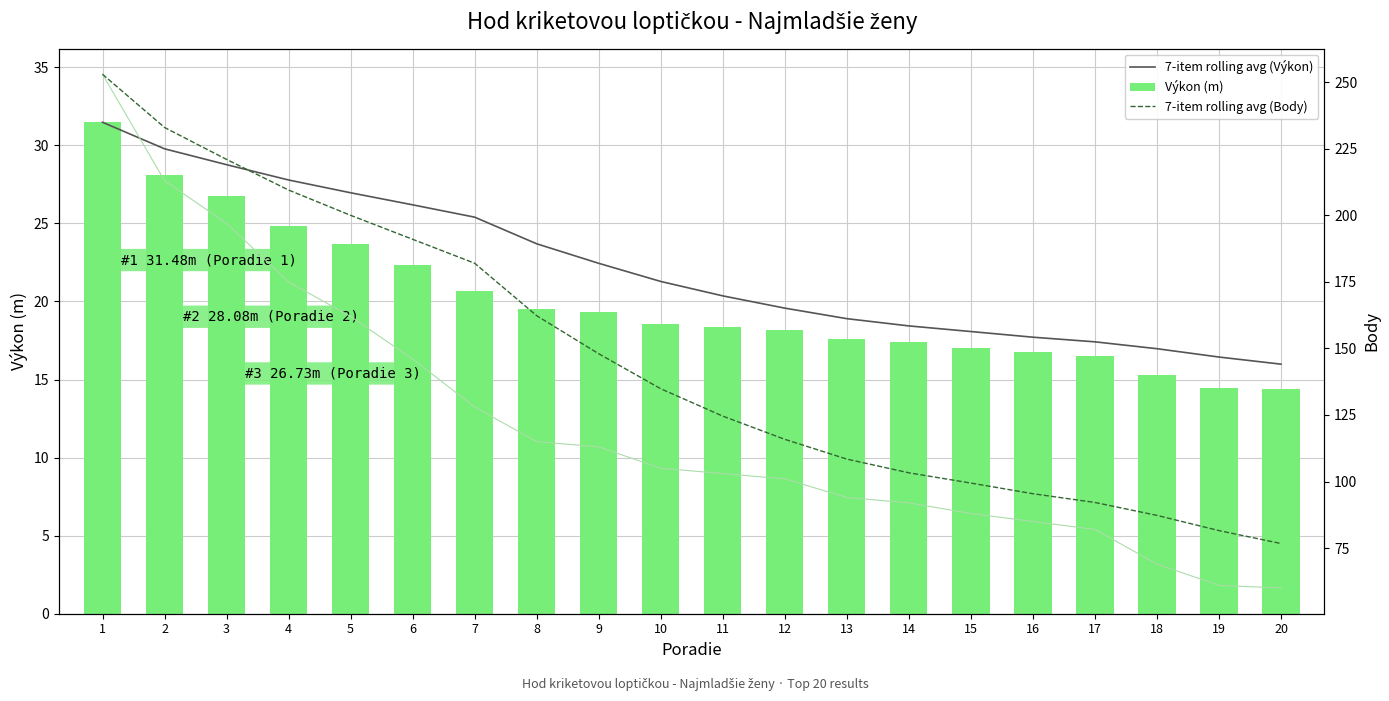

What is the minimum value shown in the chart?

14.4